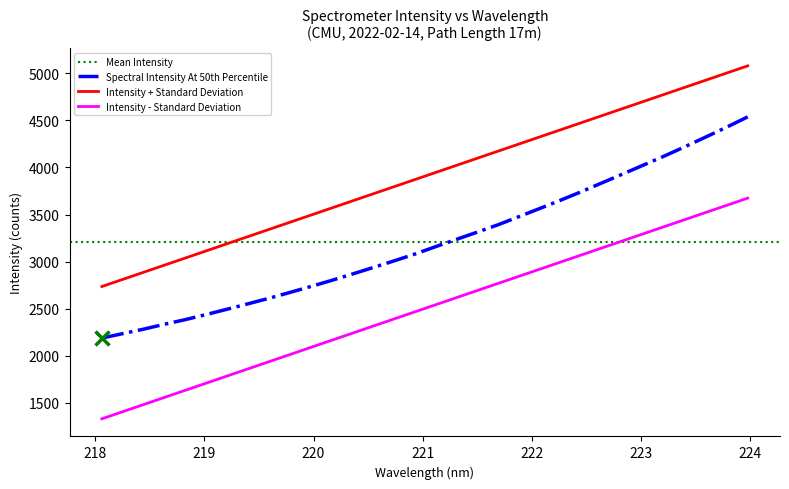

Is it true that the value at 223.7895 is 6863.7?

False